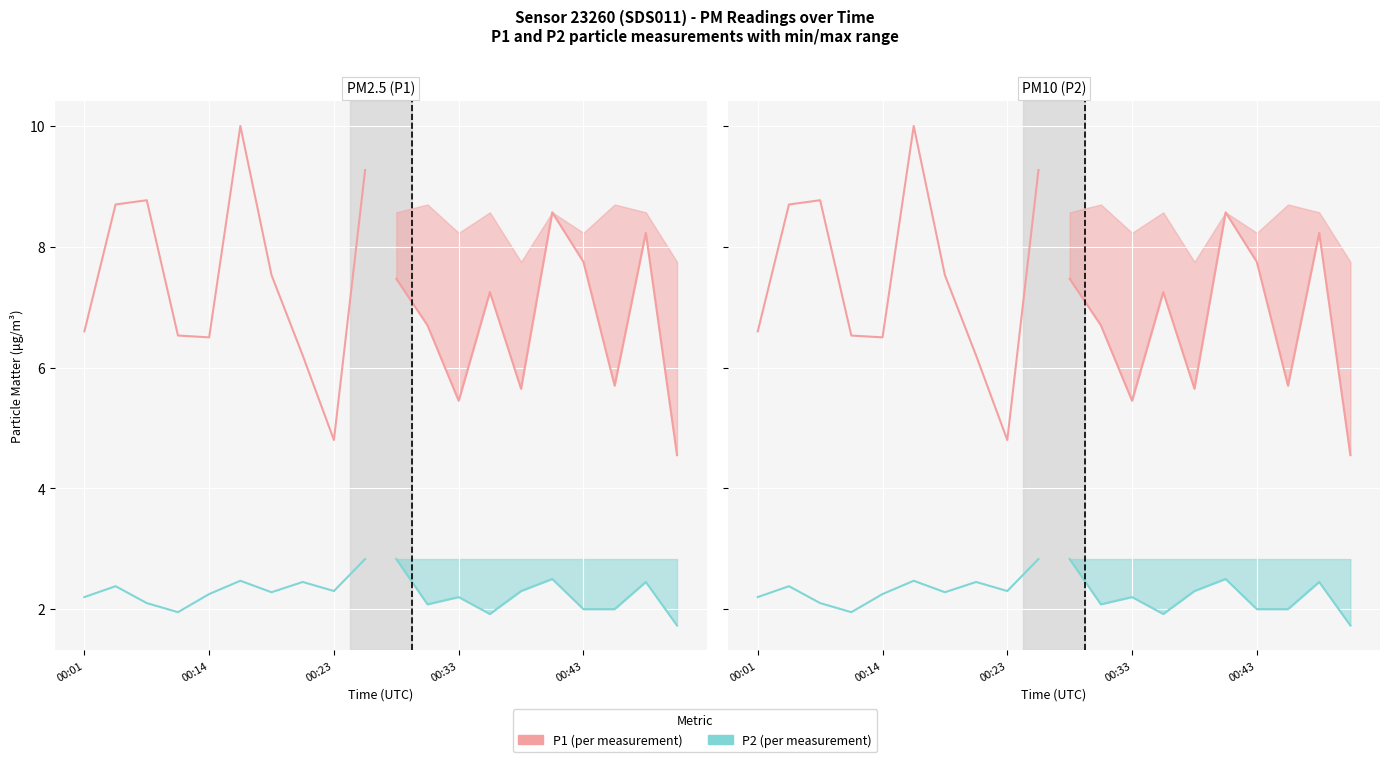

Is it true that P1 (per measurement) equals 1.8 at 7?

False